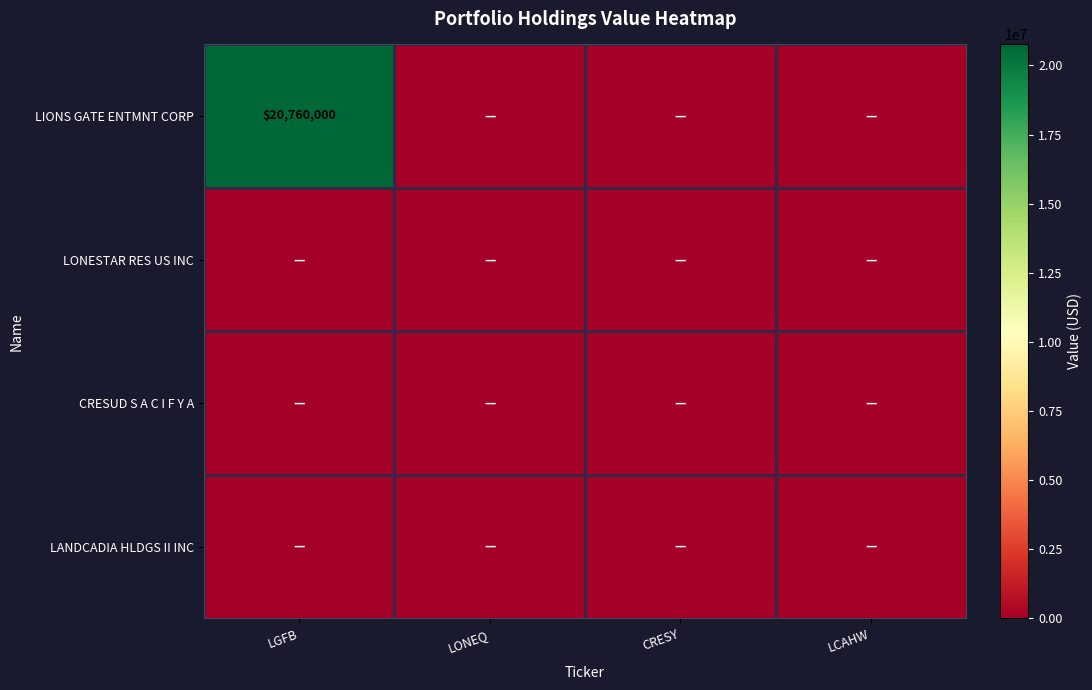

At which category is the sum across all series the highest?

LGFB